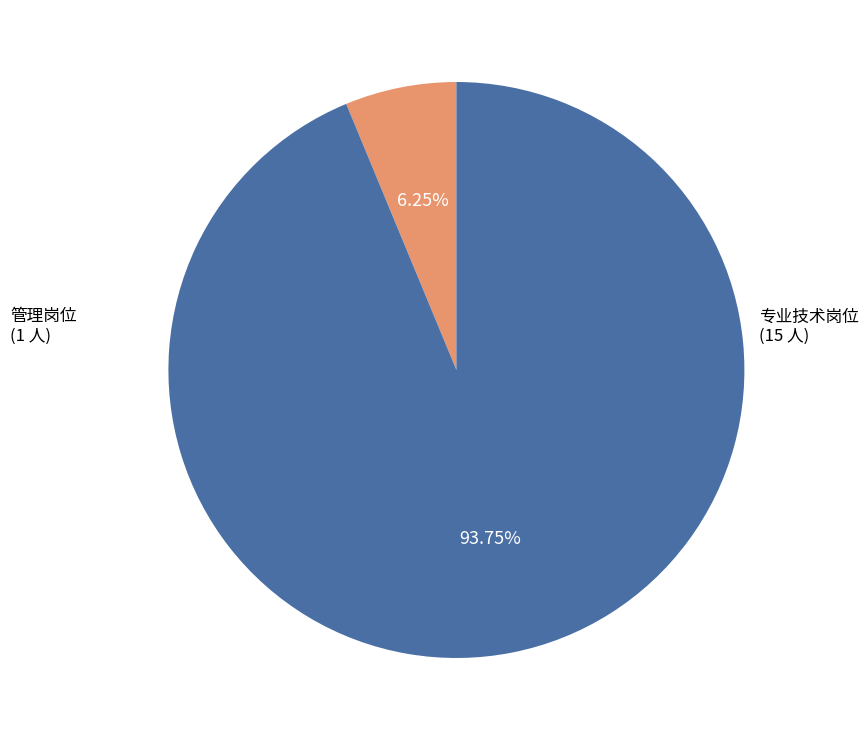

How many slices are in this pie chart?

2